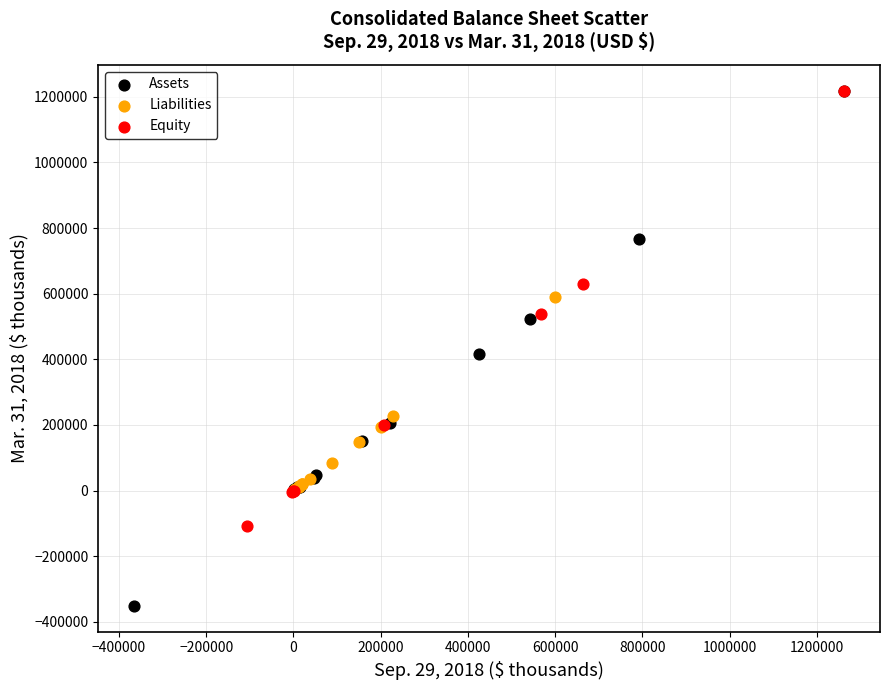

Which series reaches the minimum Y coordinate?

Assets